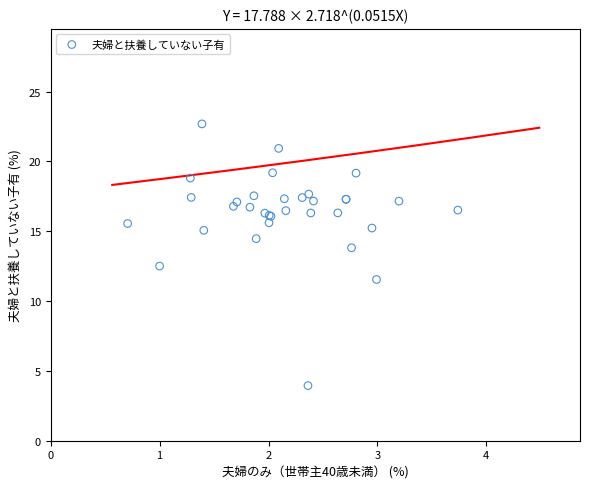

What Y value in the scatter plot is closest to 13?

12.5